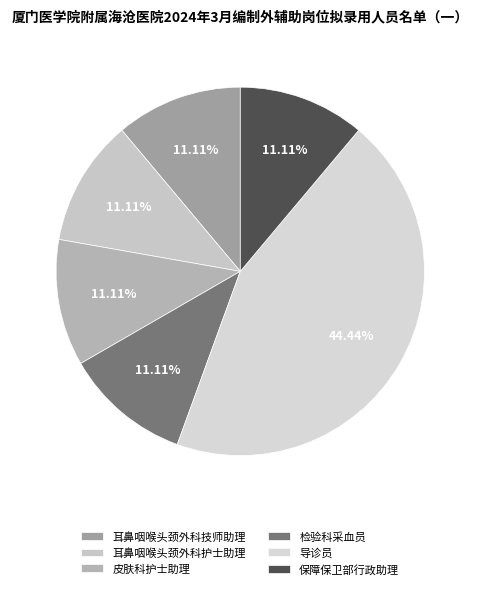

Rank the categories by value from highest to lowest.

导诊员, 耳鼻咽喉头颈外科技师助理, 耳鼻咽喉头颈外科护士助理, 皮肤科护士助理, 检验科采血员, 保障保卫部行政助理